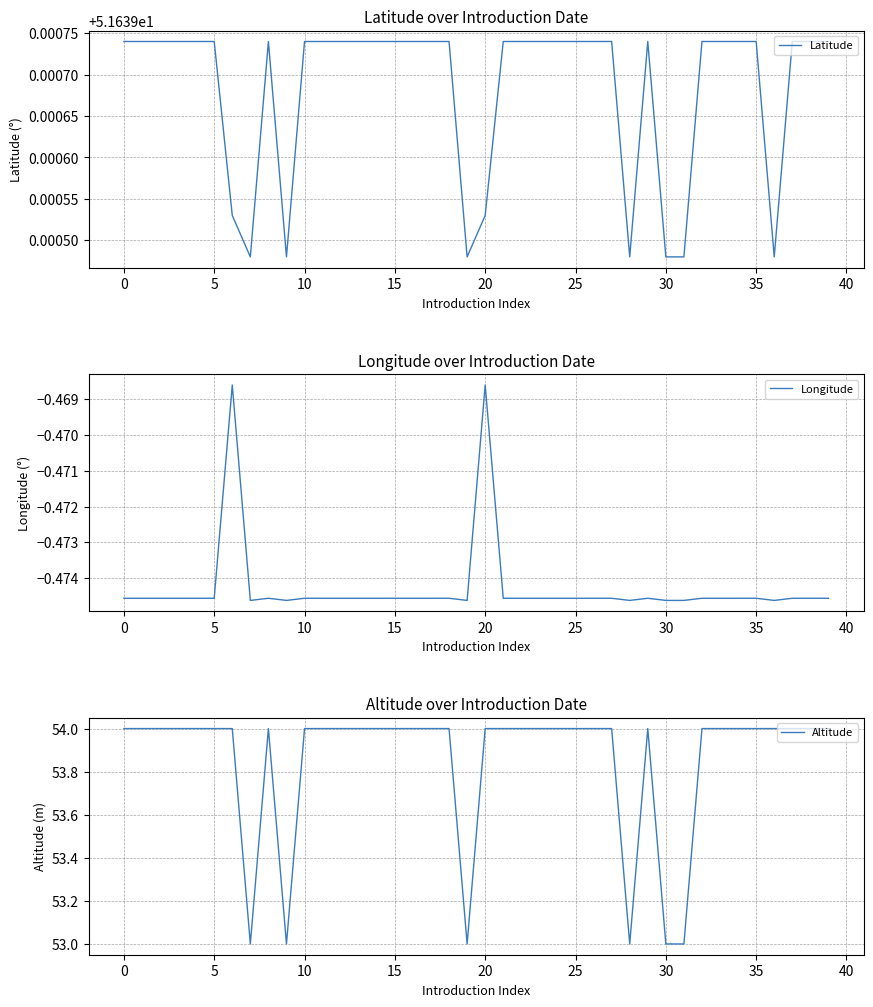

What is the sum of the Altitude values at 21 and 20?

108.0